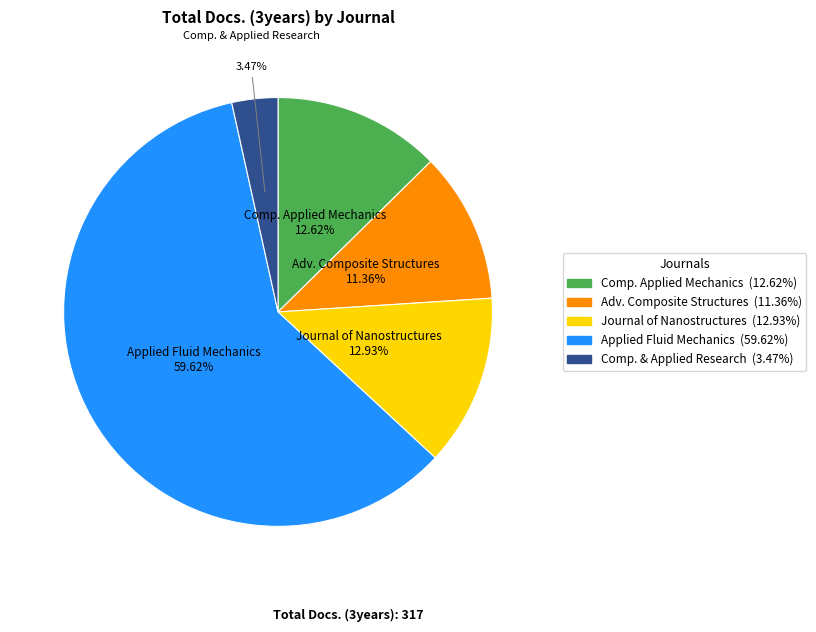

Is there a majority slice in this chart?

Yes